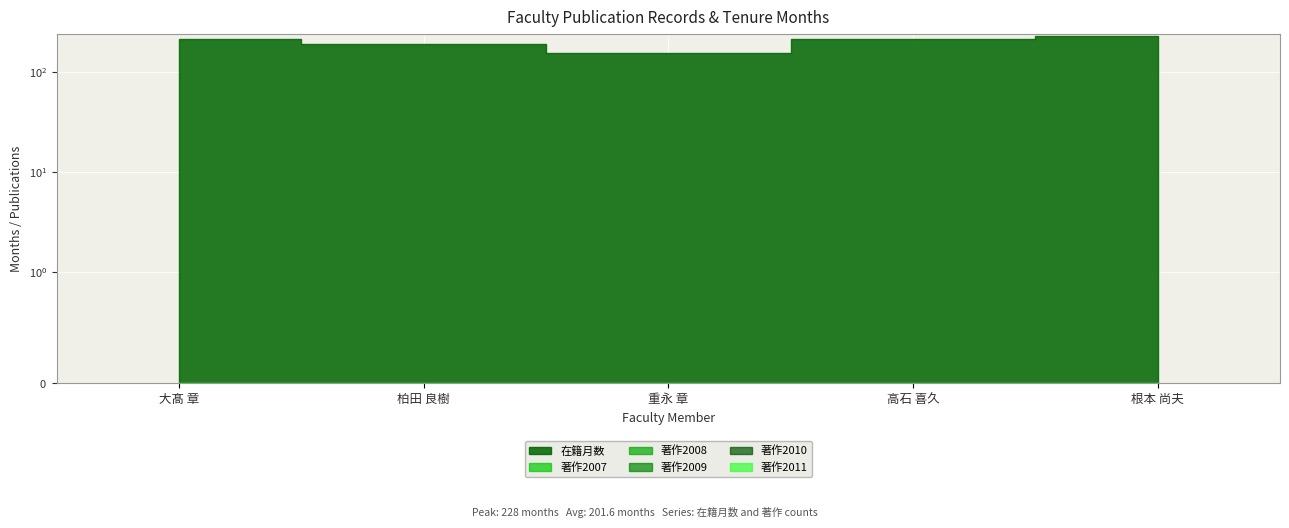

What position from the left is 重永 章?

3